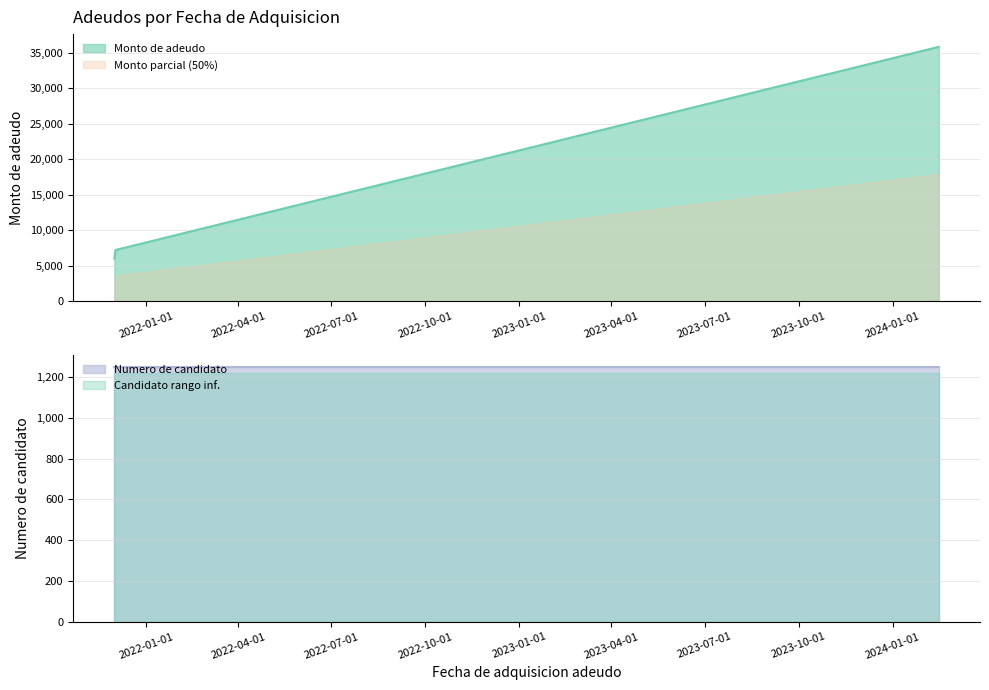

How many lines are shown in the chart?

1